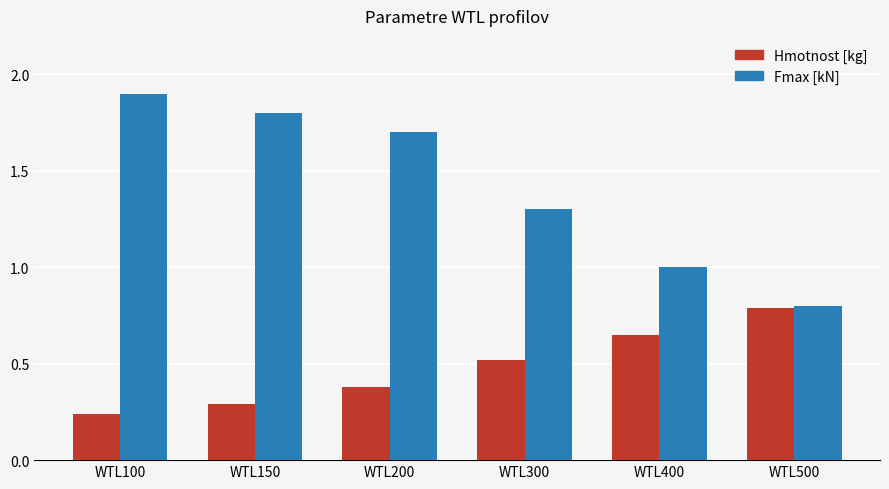

Which series has the largest range (max minus min)?

Fmax [kN]